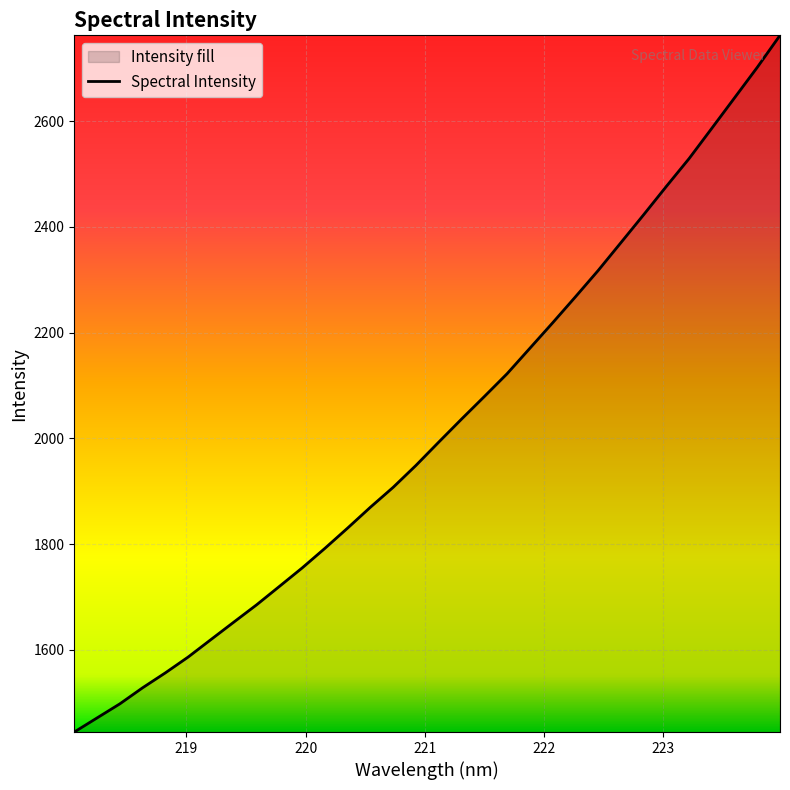

What is the greatest value displayed?

2762.0